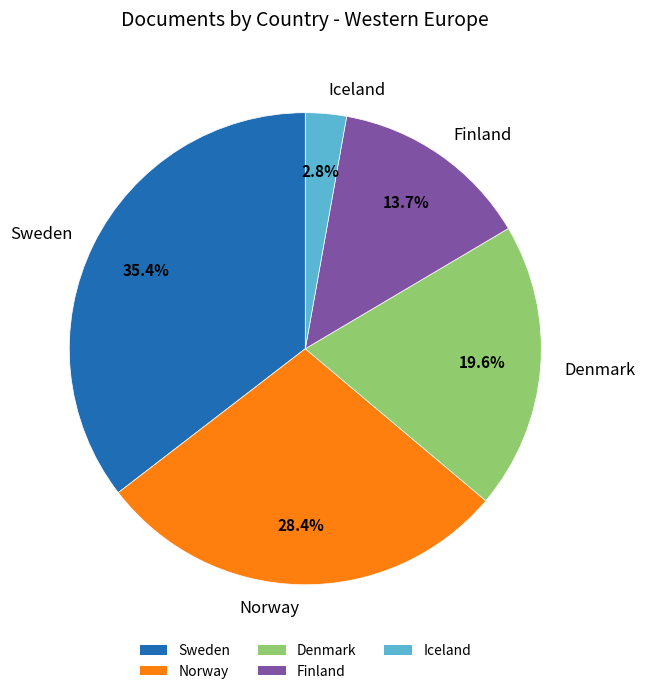

Which has a higher value, Norway or Sweden?

Sweden